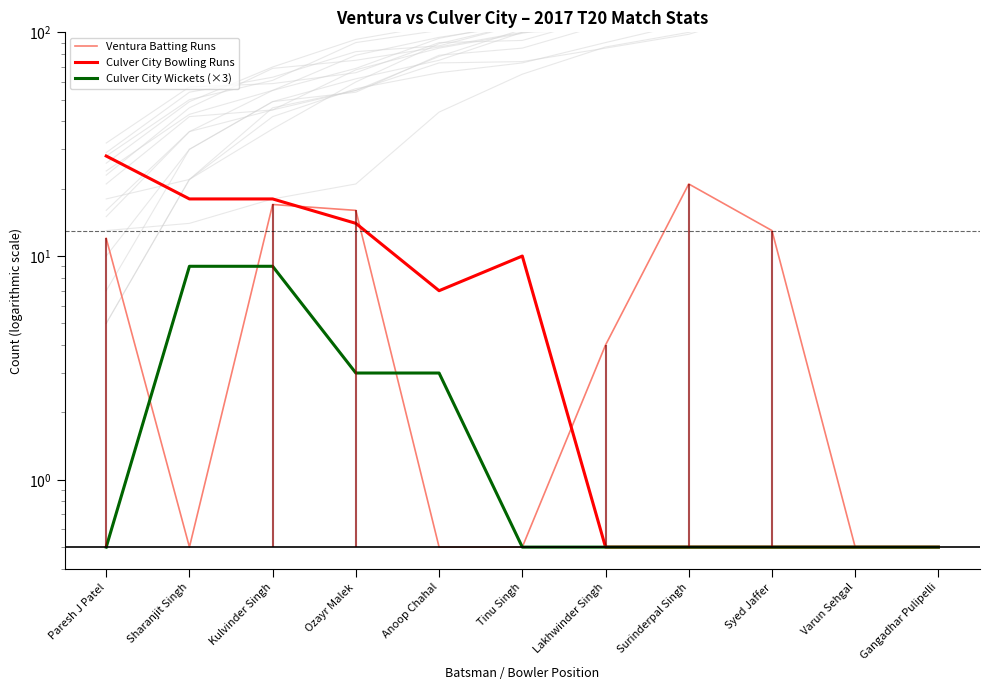

Reading right to left, what are all the values shown in this chart?

Ventura Batting Runs: 0.5	0.5	13.0	21.0	4.0	0.5	0.5	16.0	17.0	0.5	12.0
Culver City Bowling Runs: 0.5	0.5	0.5	0.5	0.5	10.0	7.0	14.0	18.0	18.0	28.0
Culver City Wickets (×3): 0.5	0.5	0.5	0.5	0.5	0.5	3.0	3.0	9.0	9.0	0.5